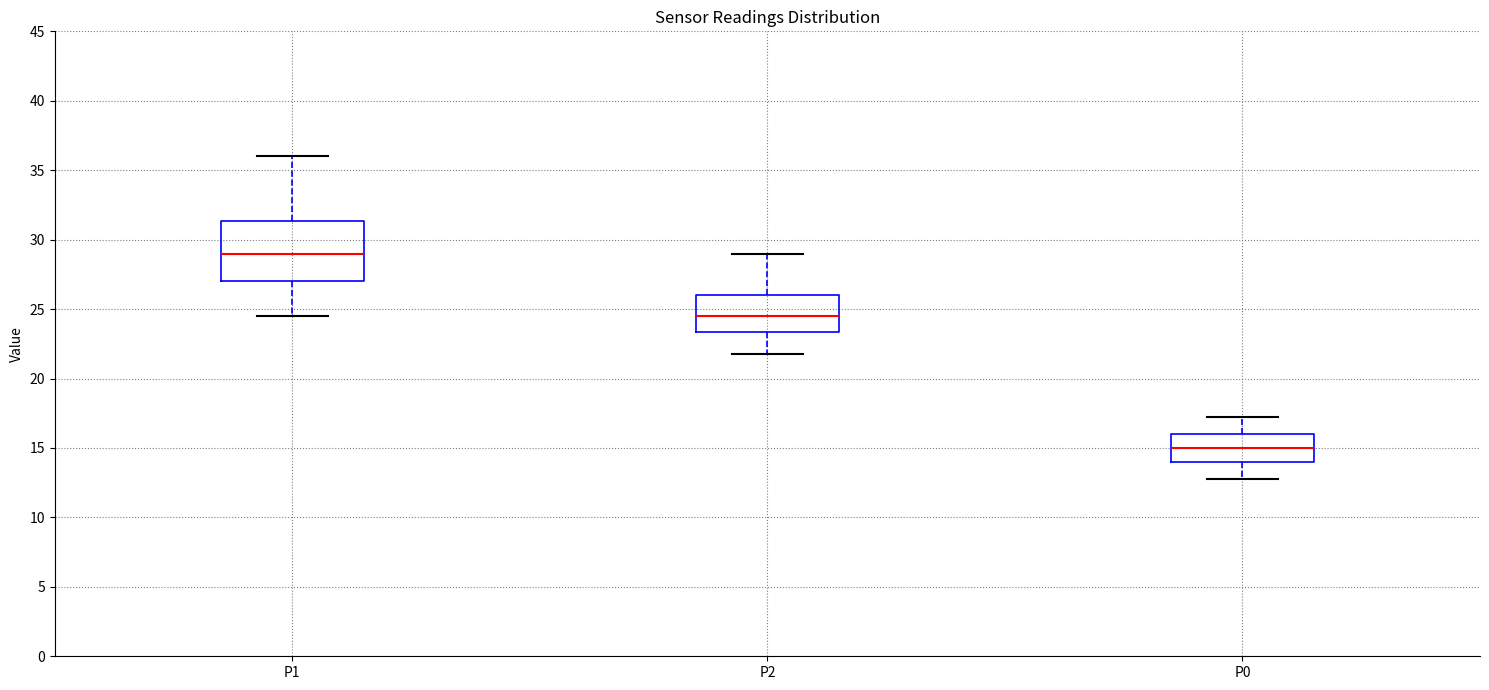

Reading left to right, transcribe this box plot: for each box, give where its median line is, the range the box spans, and where its two whiskers end, as read against the y-axis. The values are not printed on the chart, so give them approximately, as read against the axis.

P1: median 29.0, box 27.0 to 31.5, whiskers 24.5 to 36.0
P2: median 24.5, box 23.5 to 26.0, whiskers 22.0 to 29.0
P0: median 15.0, box 14.0 to 16.0, whiskers 13.0 to 17.5